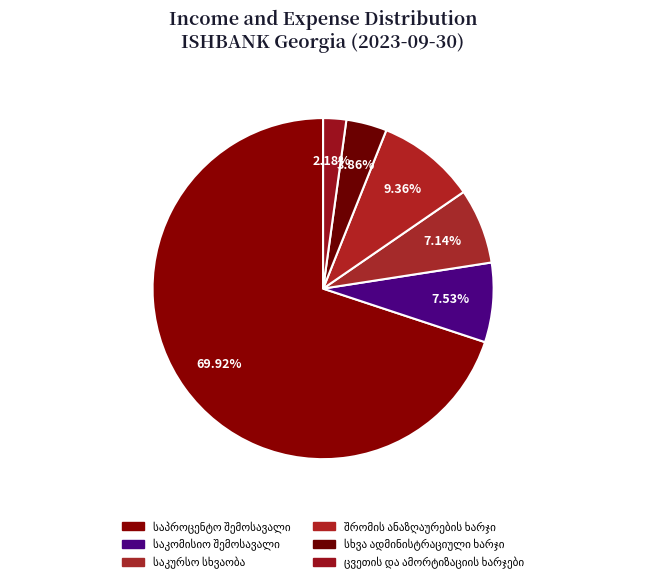

Which slice is the largest?

საპროცენტო შემოსავალი